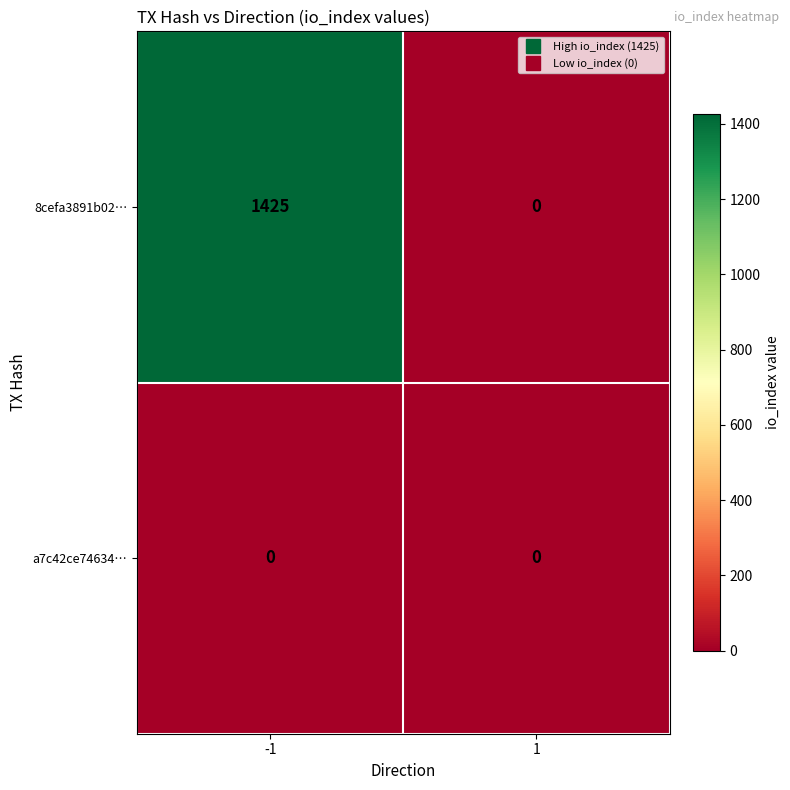

At how many categories does at least one series exceed 1186?

1